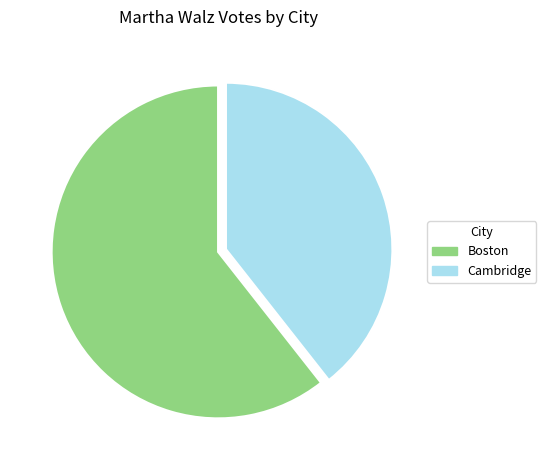

Approximately how many times larger is the value at Boston compared to Cambridge?

1.5